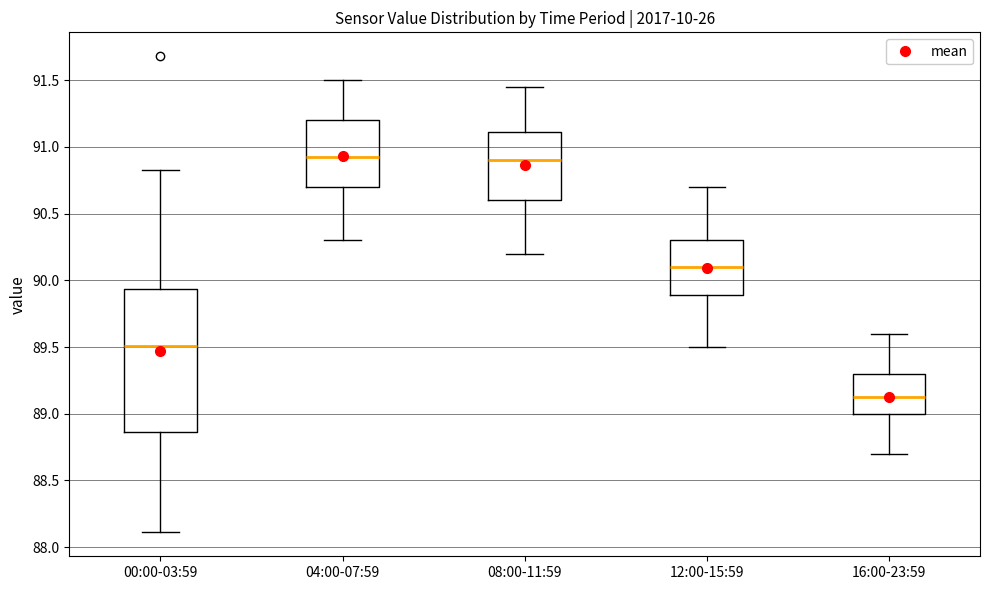

Reading left to right, read every box against the y-axis: the position of its median line, the range the box covers, and the ends of its whiskers. The values are not printed on the chart, so give them approximately, as read against the axis.

00:00-03:59: median 89.50, box 88.85 to 89.95, whiskers 88.10 to 90.85
04:00-07:59: median 90.95, box 90.70 to 91.20, whiskers 90.30 to 91.50
08:00-11:59: median 90.90, box 90.60 to 91.10, whiskers 90.20 to 91.45
12:00-15:59: median 90.10, box 89.90 to 90.30, whiskers 89.50 to 90.70
16:00-23:59: median 89.15, box 89.00 to 89.30, whiskers 88.70 to 89.60